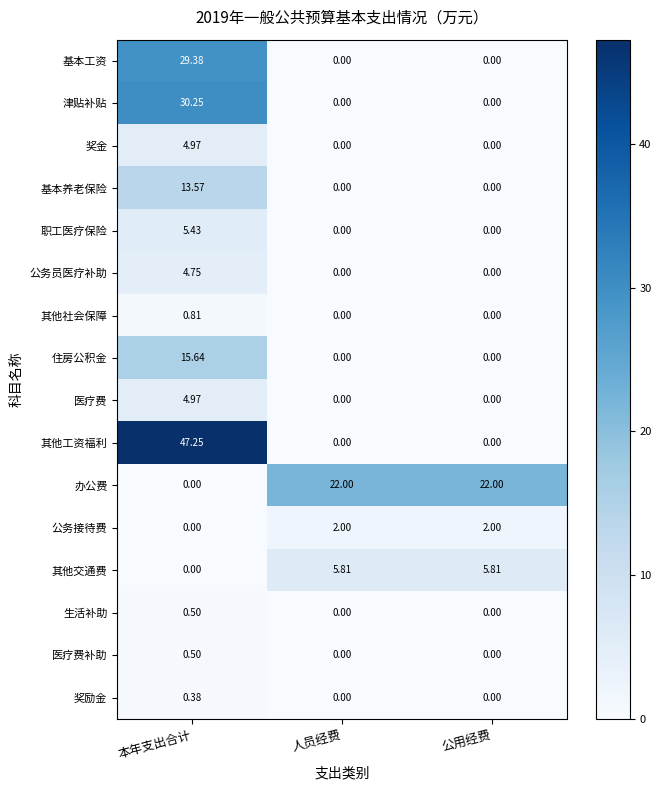

Which category has the highest value in the 医疗费补助 series?

本年支出合计